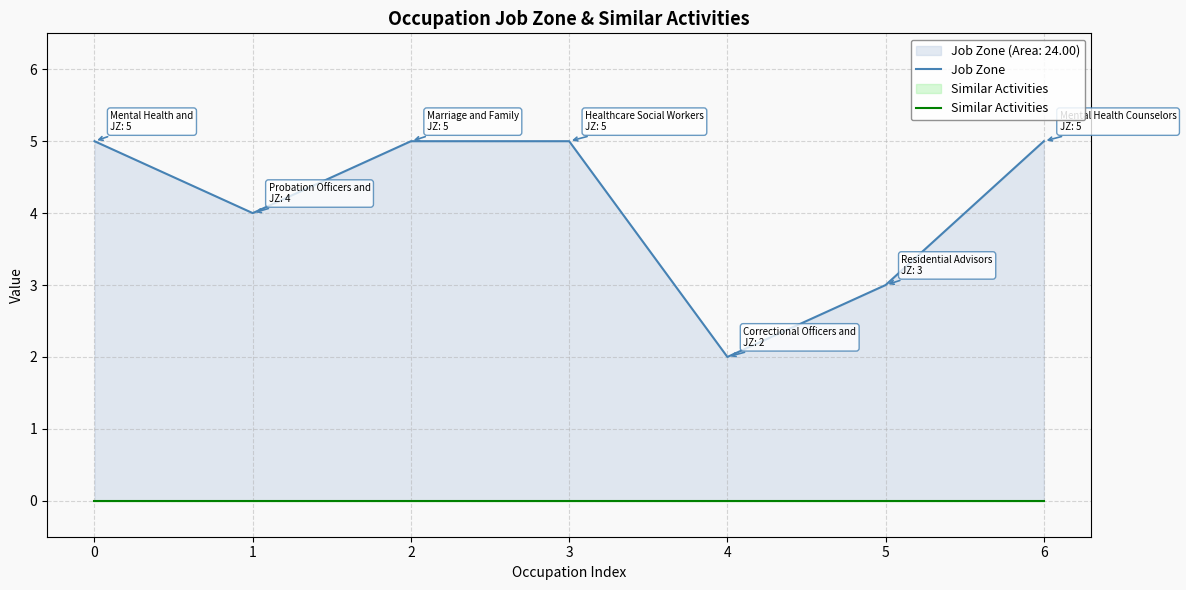

What is the value of the Job Zone point at the 6th from the left?

3